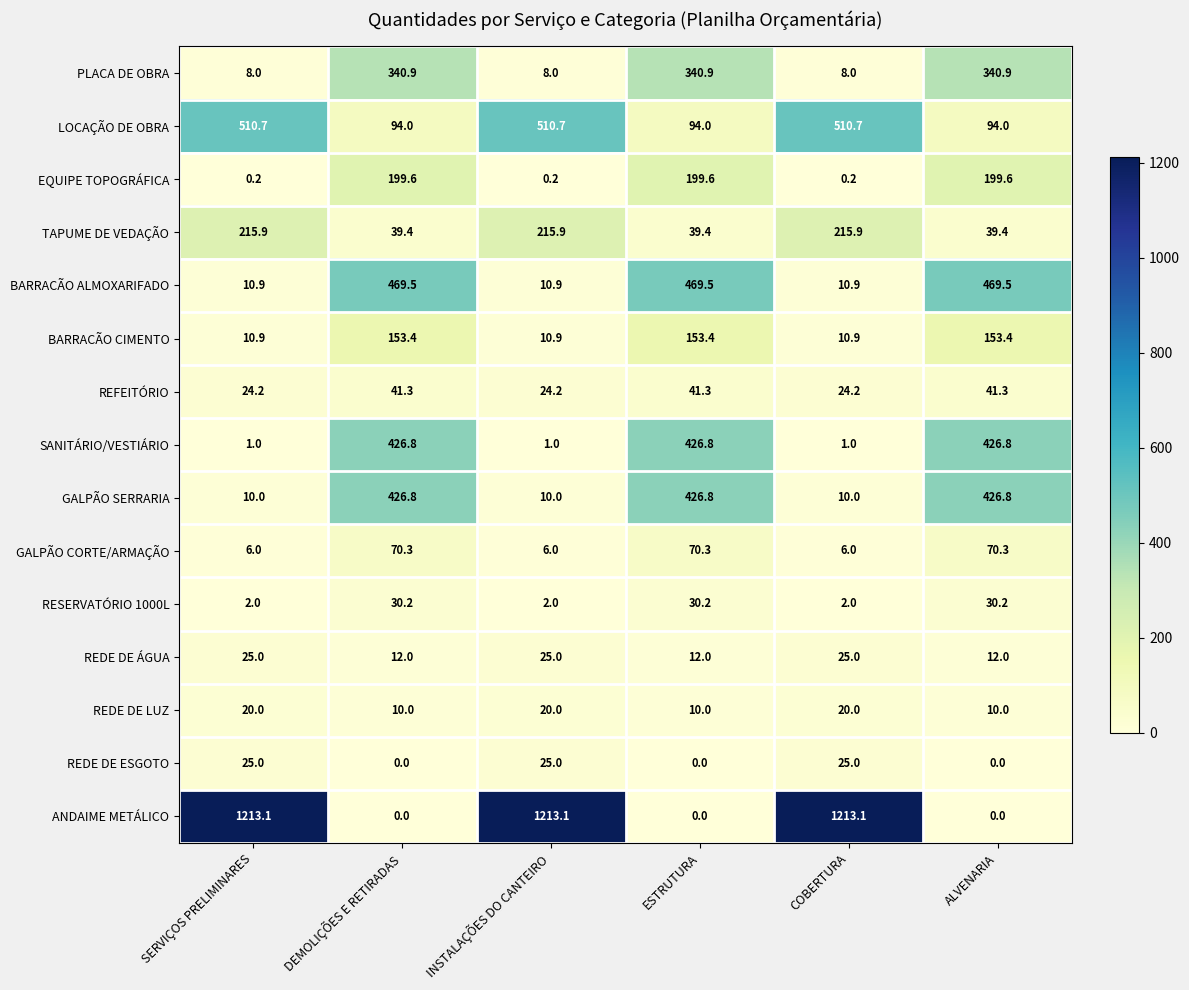

Where does the PLACA DE OBRA series first go above 340?

DEMOLIÇÕES E RETIRADAS